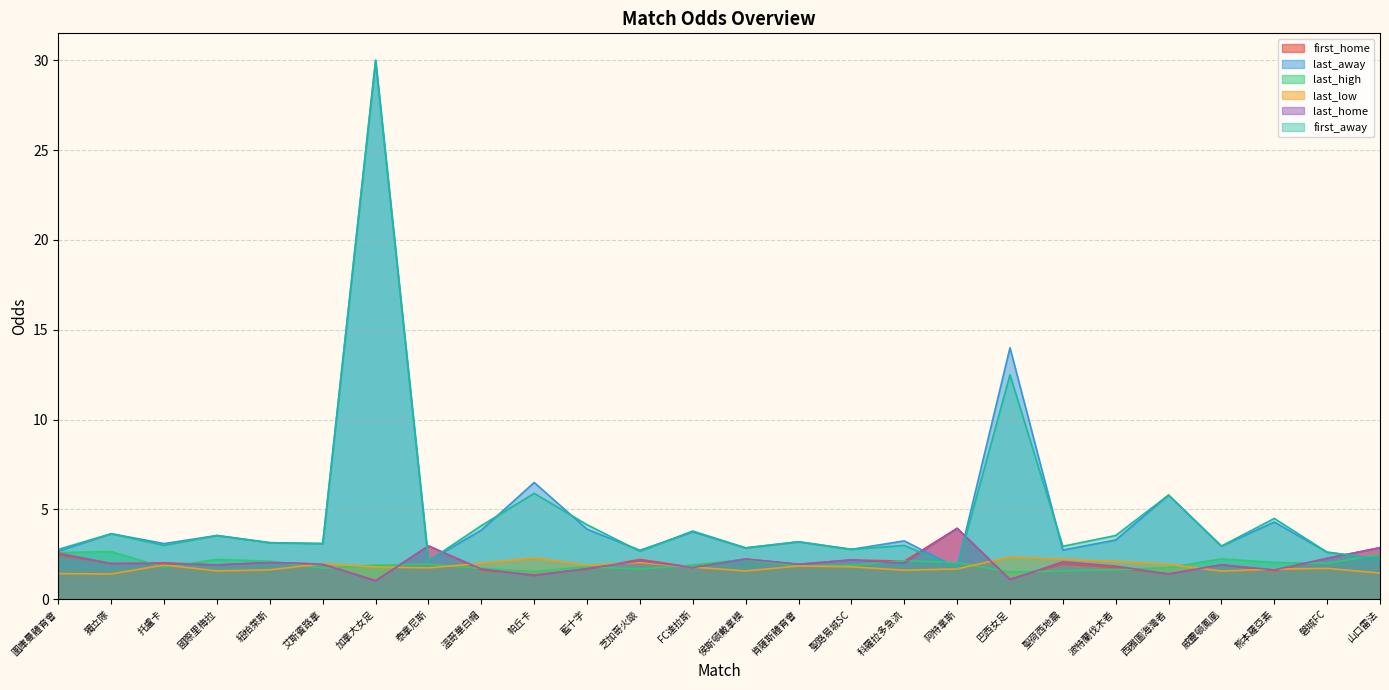

The first_home series shows 1.3 at 山口雷法. True or false?

False